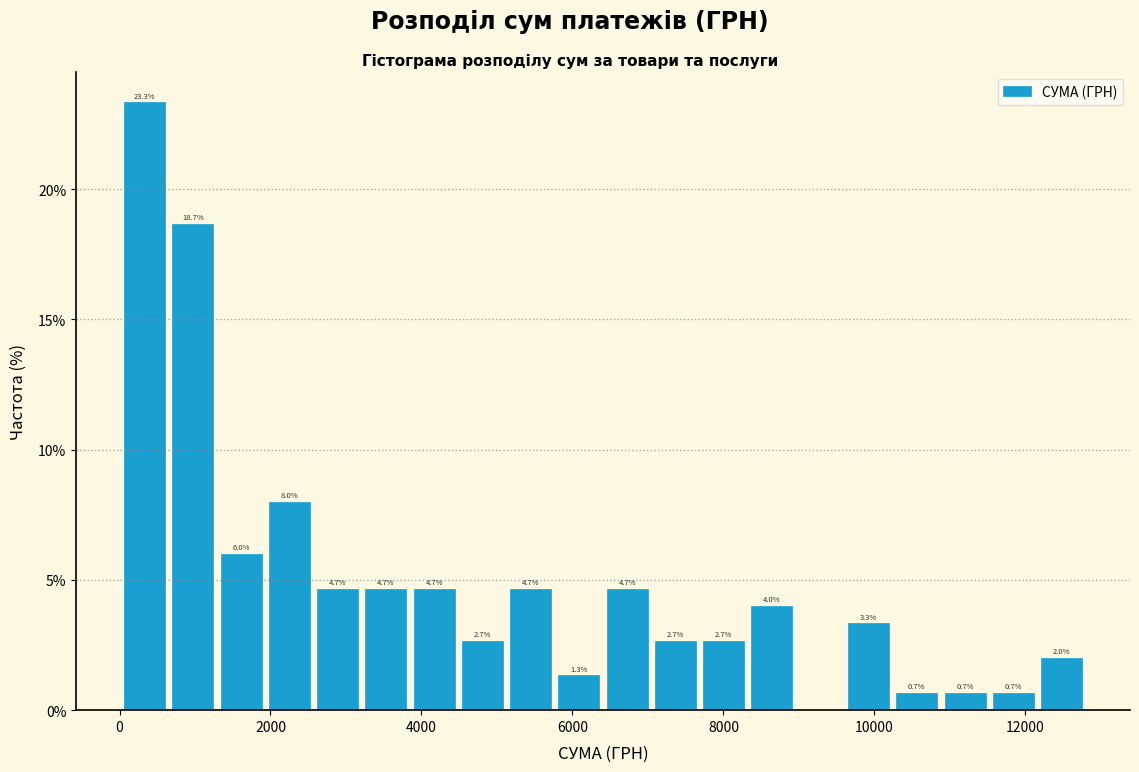

Around what value on the x-axis is the tallest bar? Give the approximate position of its centre, as read against the axis.

400